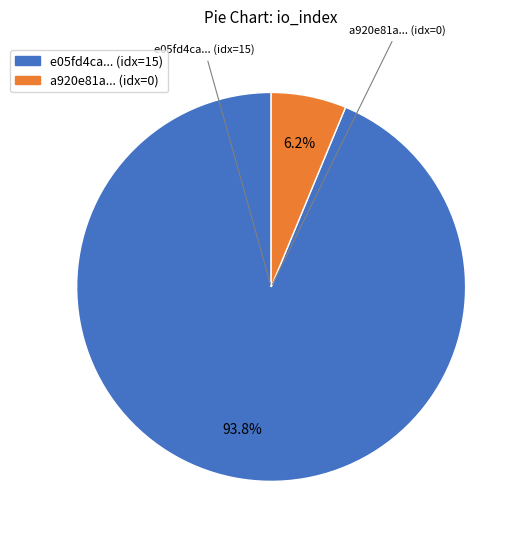

Is there any slice that represents more than half of the pie?

Yes